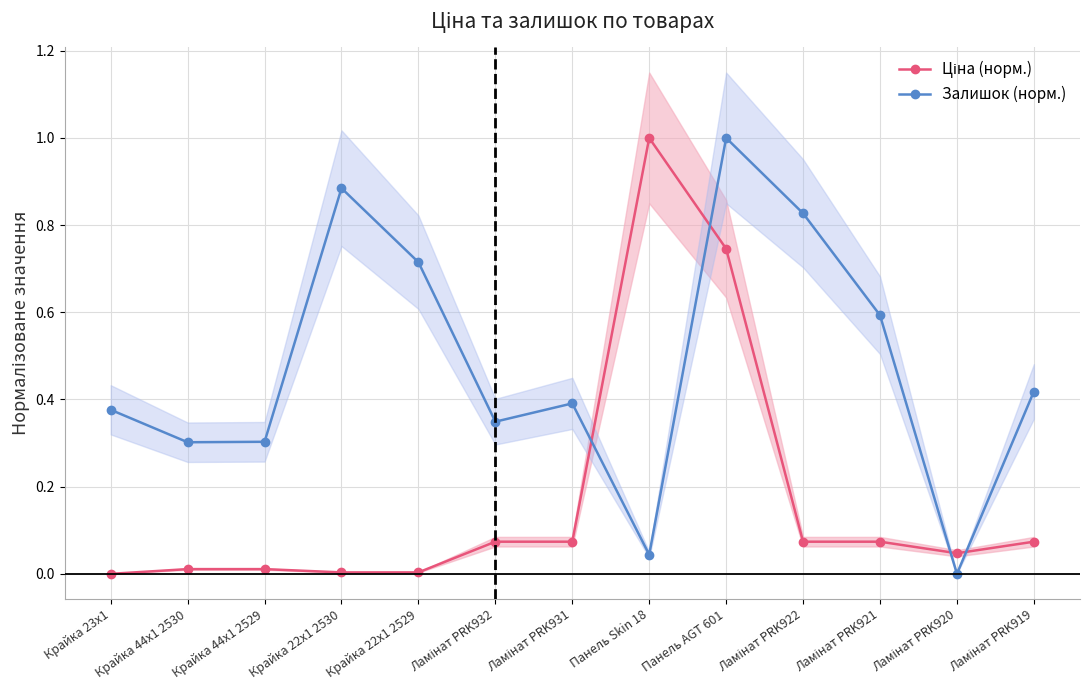

Reading right to left, what are all the values shown in this chart?

Ціна (норм.): 0.1	0.0	0.1	0.1	0.7	1.0	0.1	0.1	0.0	0.0	0.0	0.0	0.0
Залишок (норм.): 0.4	0.0	0.6	0.8	1.0	0.0	0.4	0.3	0.7	0.9	0.3	0.3	0.4